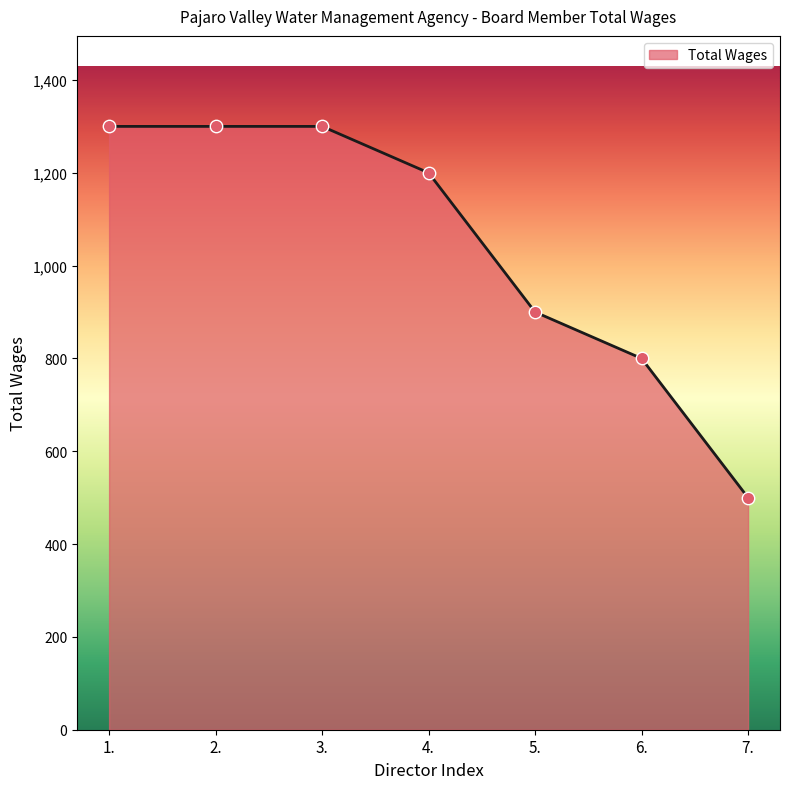

What is the ratio of the value at 4. to the value at 6.?

1.5